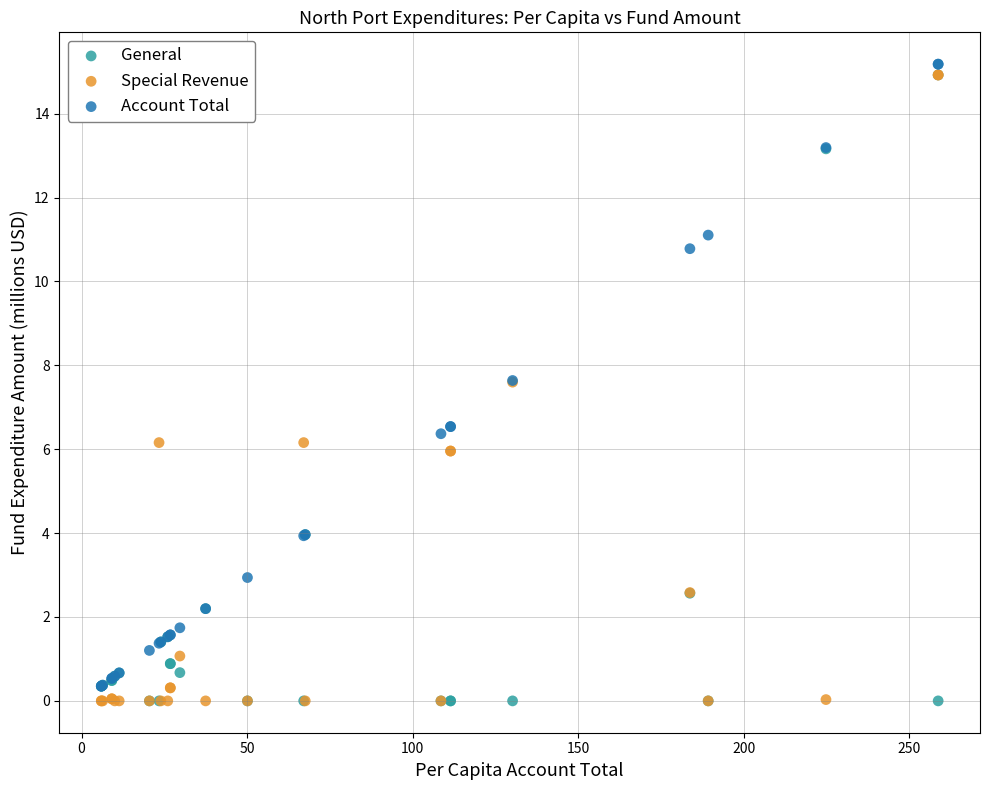

What are all the series names shown in the legend?

General, Special Revenue, Account Total